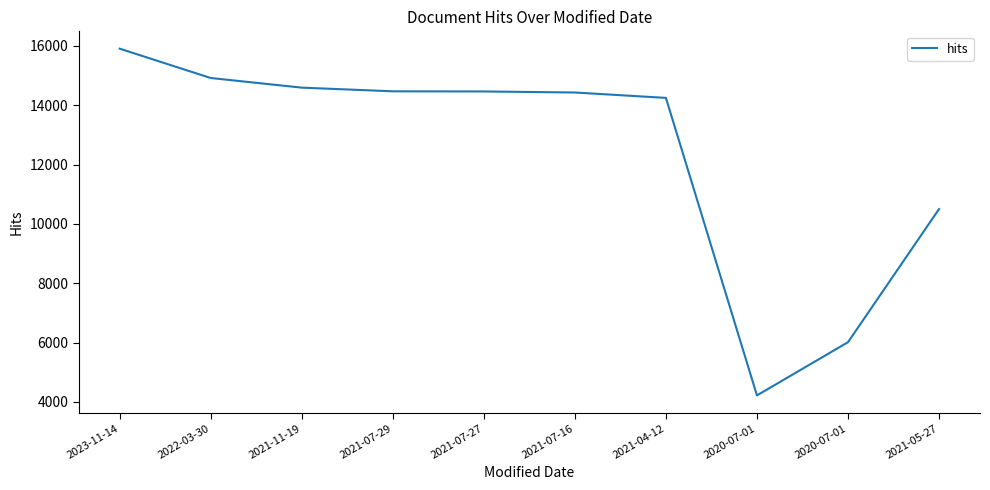

How many lines are shown in the chart?

1